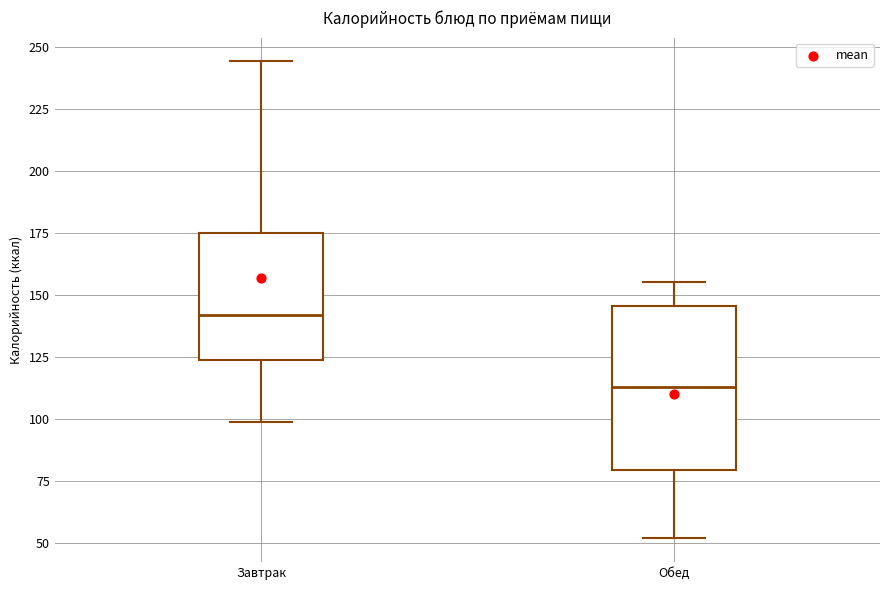

Reading left to right, read every box against the y-axis: the position of its median line, the range the box covers, and the ends of its whiskers. The values are not printed on the chart, so give them approximately, as read against the axis.

Завтрак: median 140, box 125 to 175, whiskers 100 to 245
Обед: median 115, box 80 to 145, whiskers 50 to 155